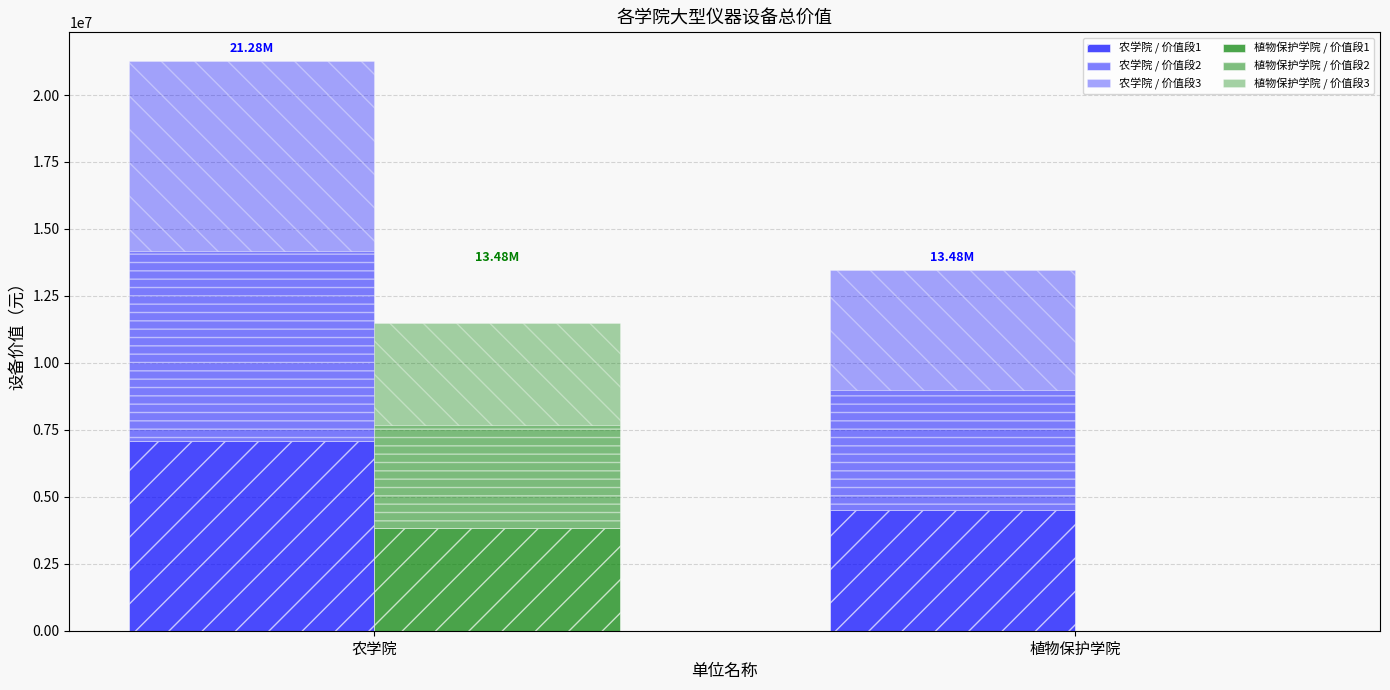

What position from the left is 农学院?

1